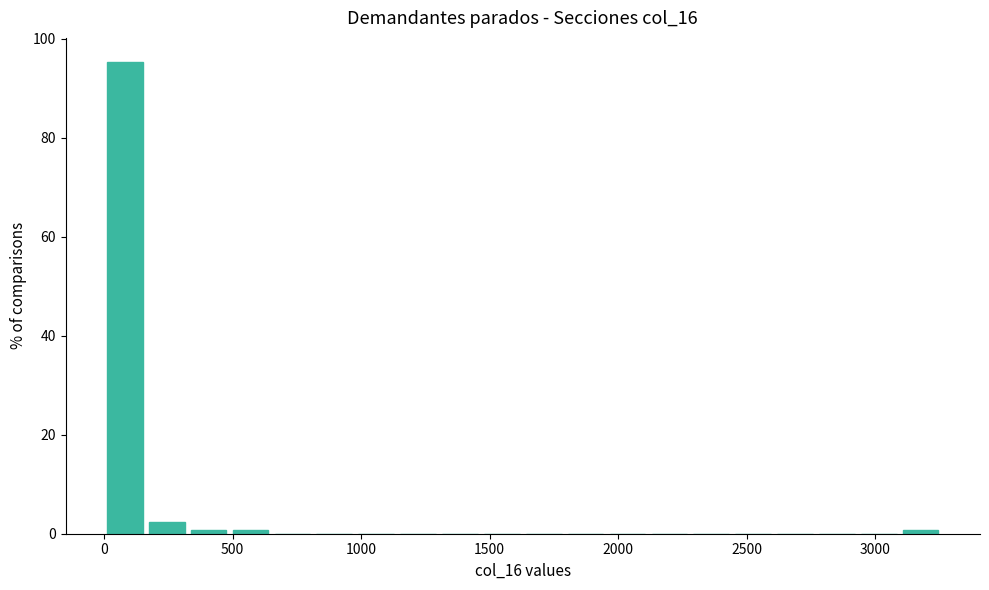

Read against the x-axis, roughly where is the centre of the tallest bar?

100